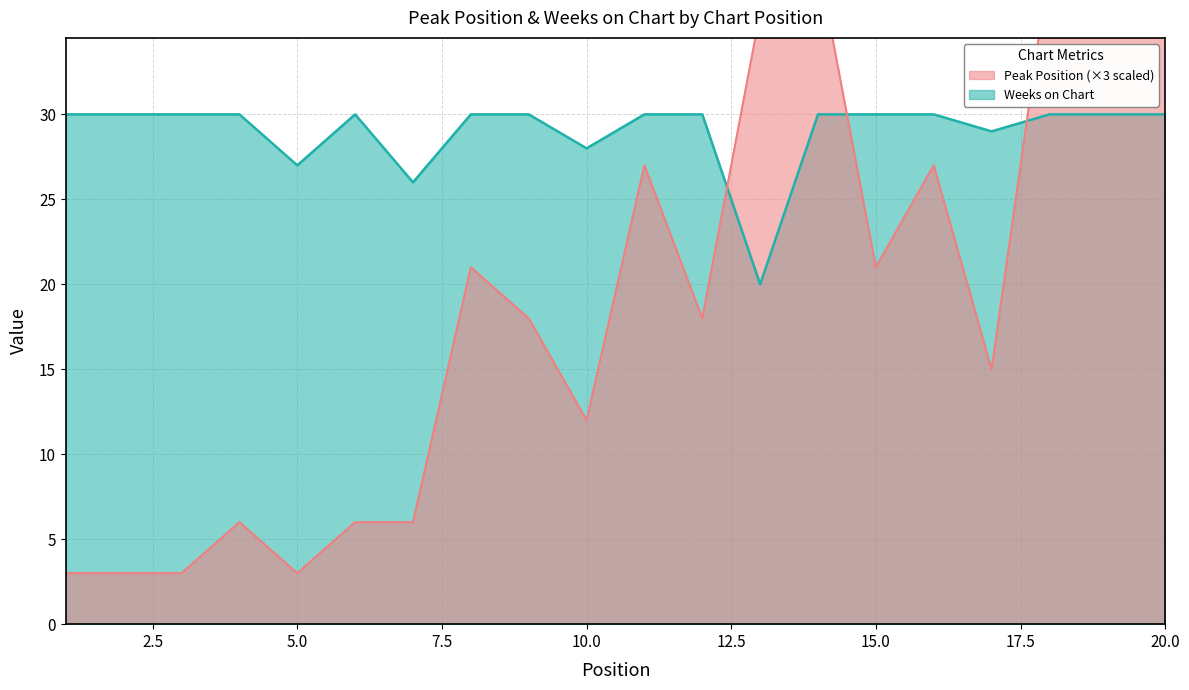

Which has a higher value, 6 or 2?

6